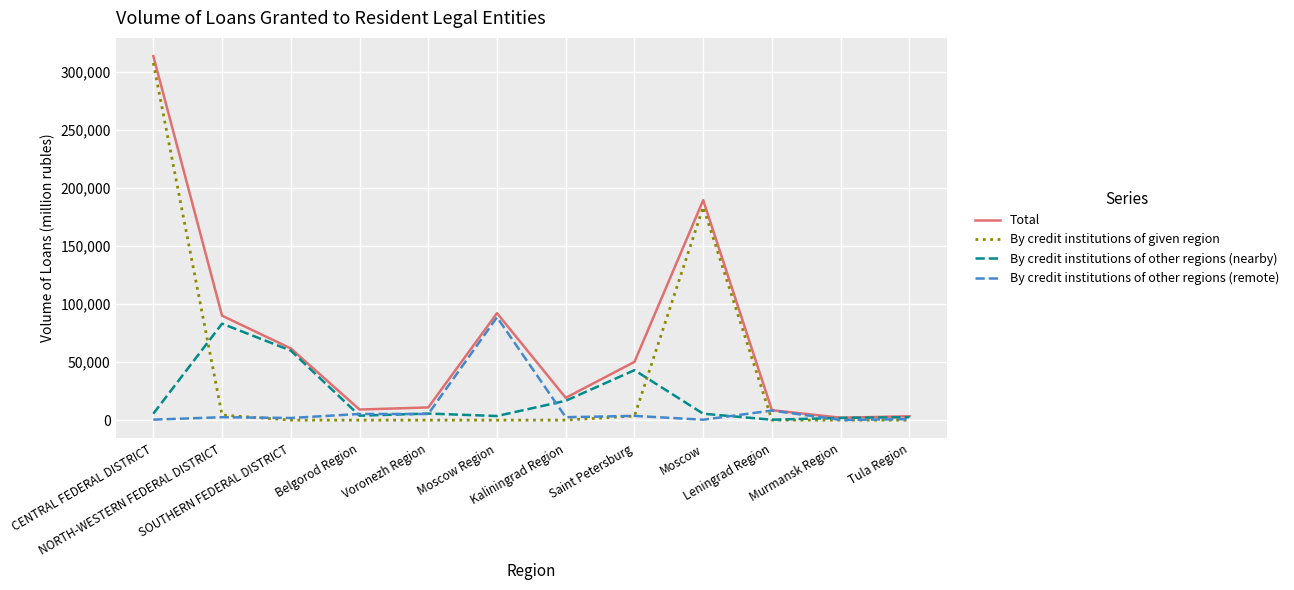

Does the chart display data point markers on the line(s)?

No